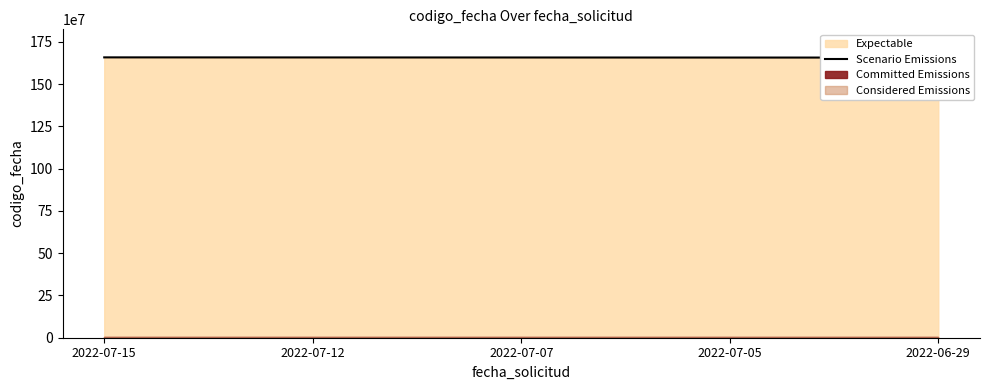

What is the difference between the second highest and minimum values?

869038